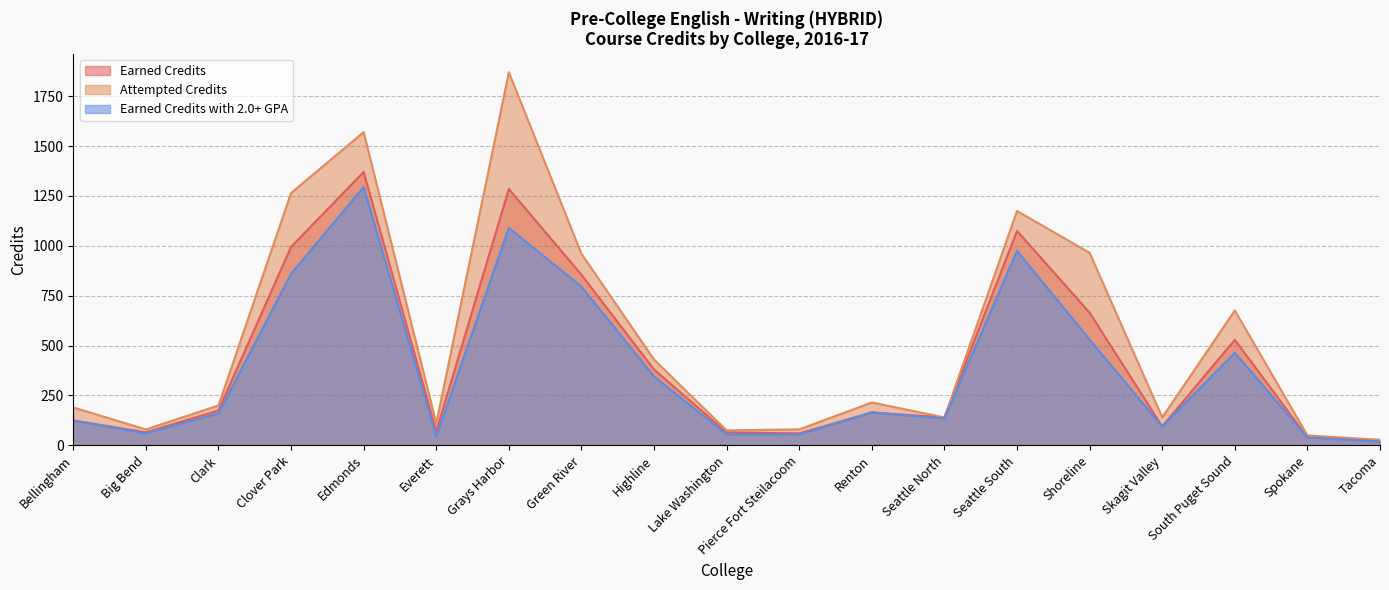

At which label does Earned Credits with 2.0+ GPA reach its minimum?

Tacoma